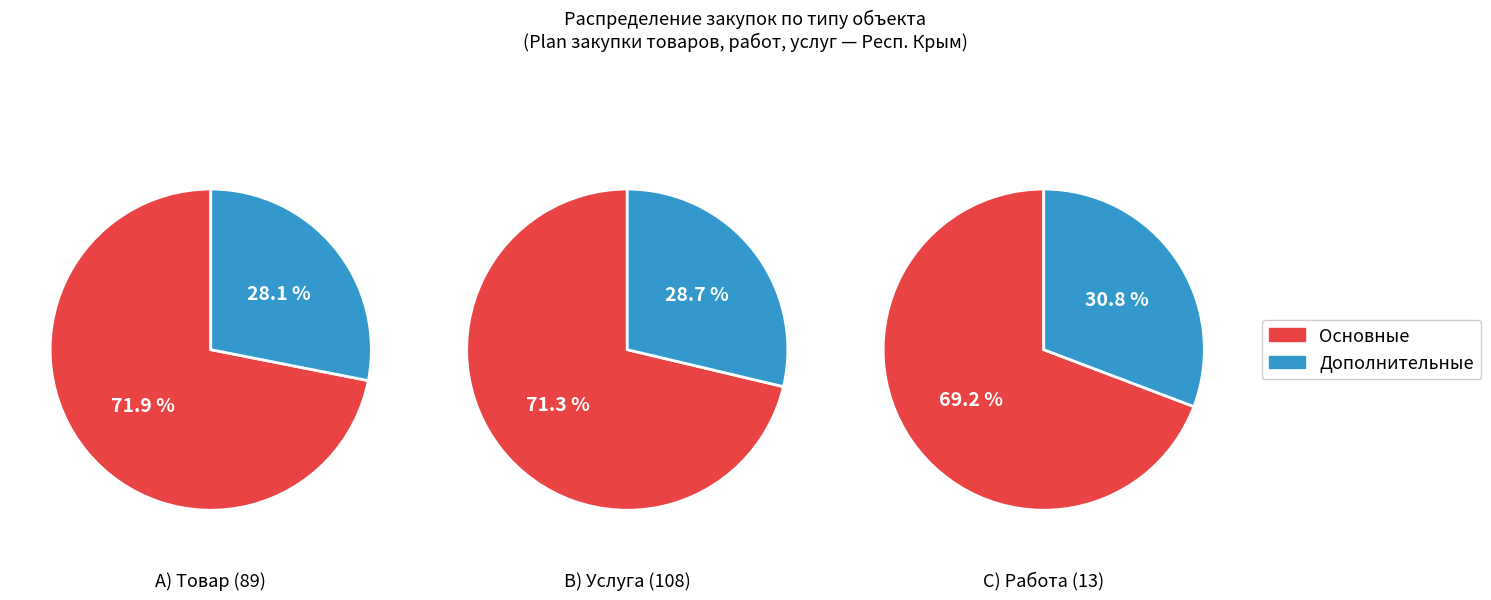

Which slice is the smallest?

Работа